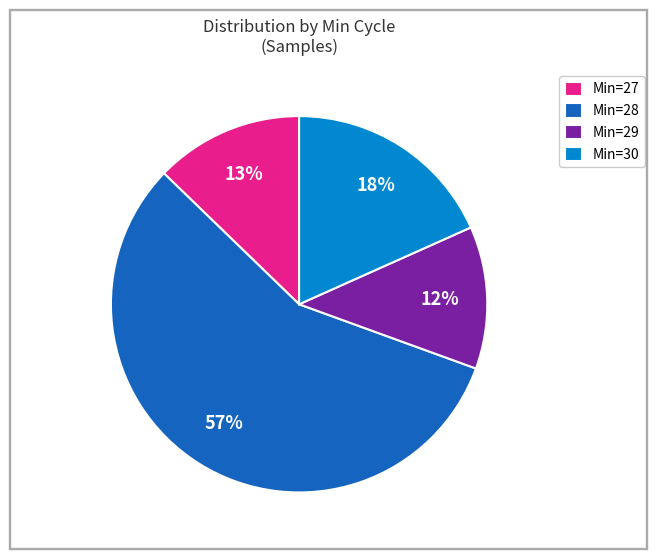

To the nearest percent, what portion does Min=27 represent?

13%